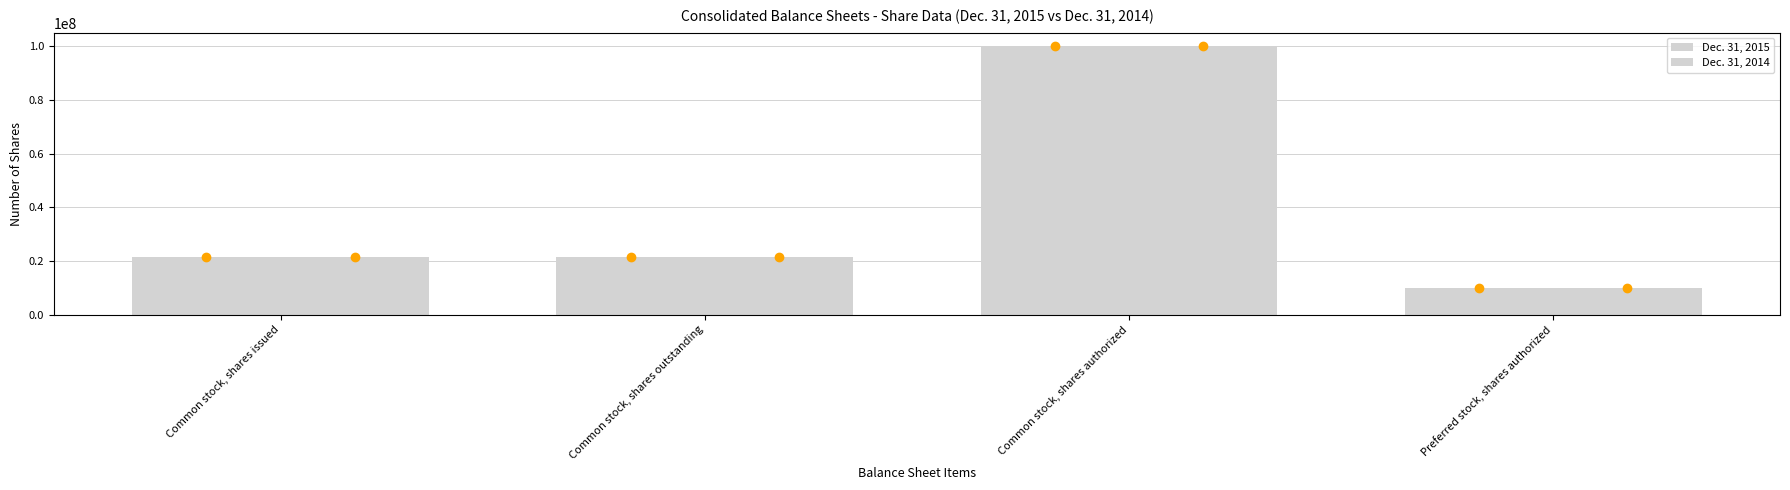

How many bars are there in each group?

2